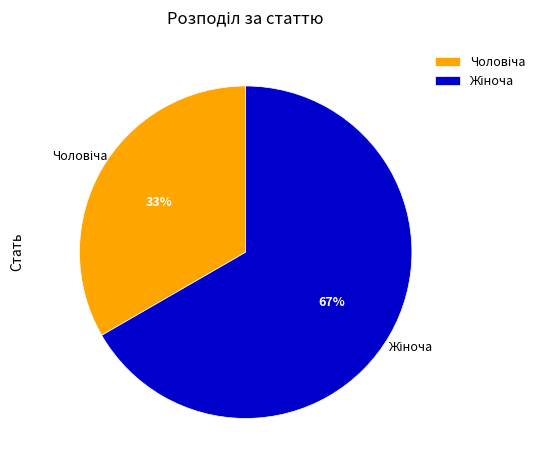

Does any single category account for the majority?

Yes